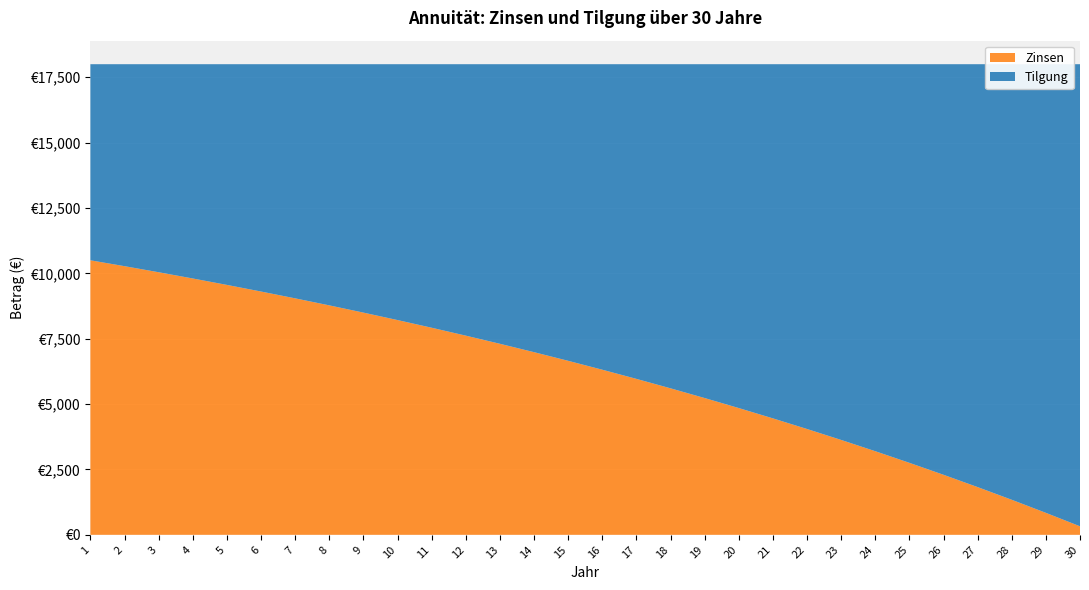

Reading left to right, what are all the values shown in this chart?

Zinsen: 1=10500.0	2=10275.0	3=10043.2	4=9804.5	5=9558.7	6=9305.4	7=9044.6	8=8776.0	9=8499.2	10=8214.2	11=7920.6	12=7618.2	13=7306.8	14=6986.0	15=6655.6	16=6315.2	17=5964.7	18=5603.6	19=5231.8	20=4848.7	21=4454.2	22=4047.8	23=3629.2	24=3198.1	25=2754.0	26=2296.7	27=1825.6	28=1340.3	29=840.5	30=325.8
Tilgung: 1=7500.0	2=7725.0	3=7956.8	4=8195.5	5=8441.3	6=8694.6	7=8955.4	8=9224.0	9=9500.8	10=9785.8	11=10079.4	12=10381.8	13=10693.2	14=11014.0	15=11344.4	16=11684.8	17=12035.3	18=12396.4	19=12768.2	20=13151.3	21=13545.8	22=13952.2	23=14370.8	24=14801.9	25=15246.0	26=15703.3	27=16174.4	28=16659.7	29=17159.5	30=17674.2